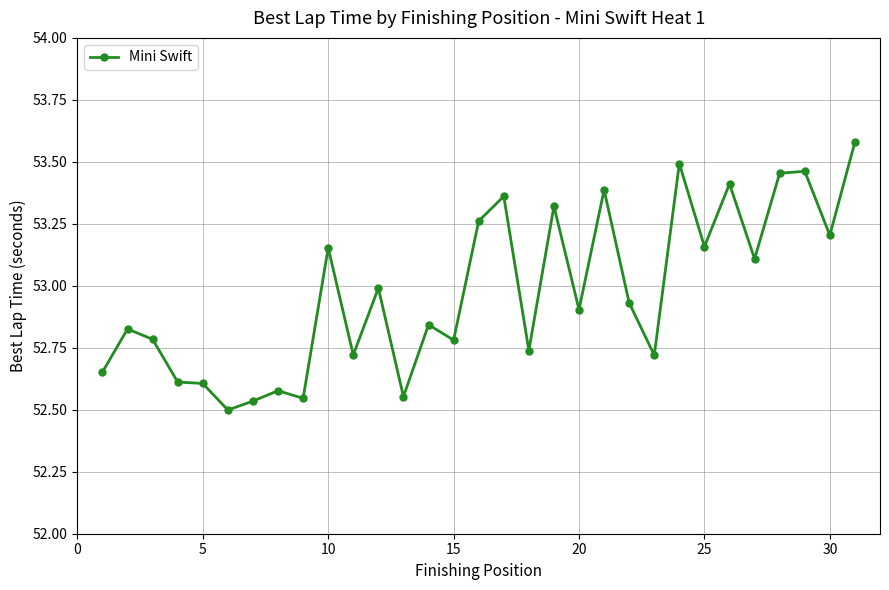

True or false: there are more than 0 points higher than both neighbors.

True